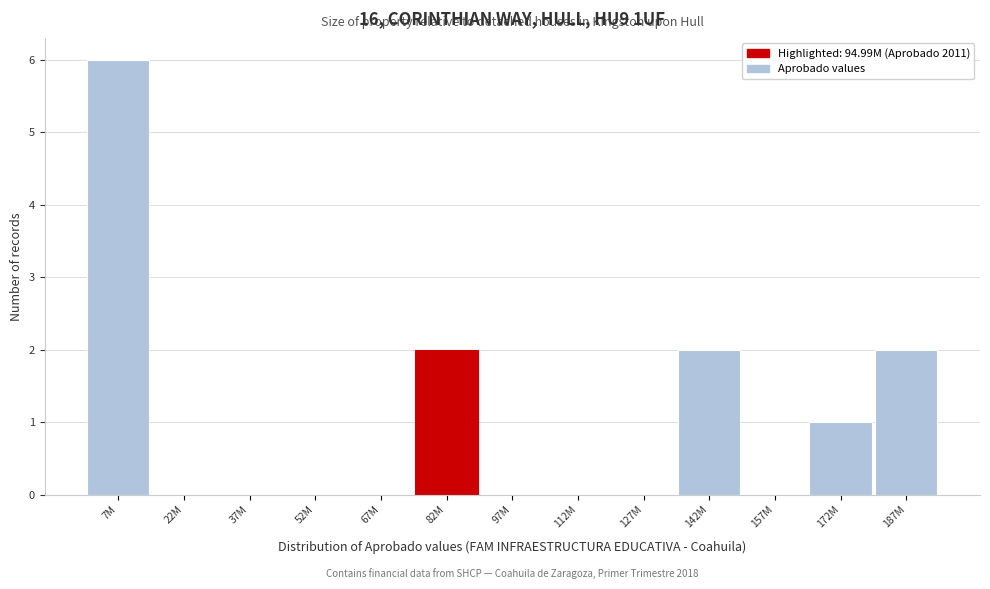

Reading right to left, extract all data points from this chart.

187M=2	172M=1	157M=0	142M=2	127M=0	112M=0	97M=0	82M=2	67M=0	52M=0	37M=0	22M=0	7M=6